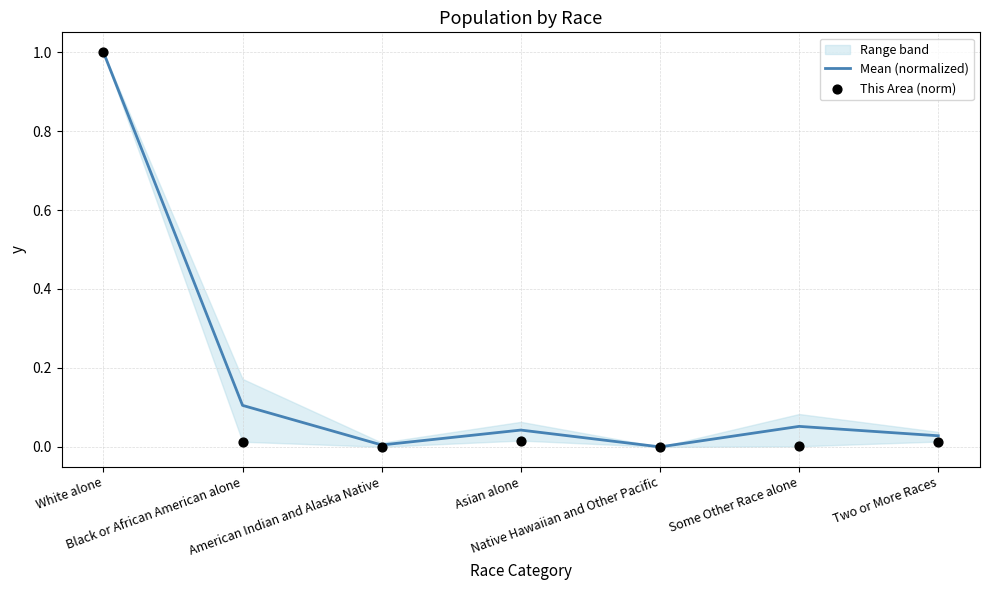

At which category is the sum across all series the highest?

White alone